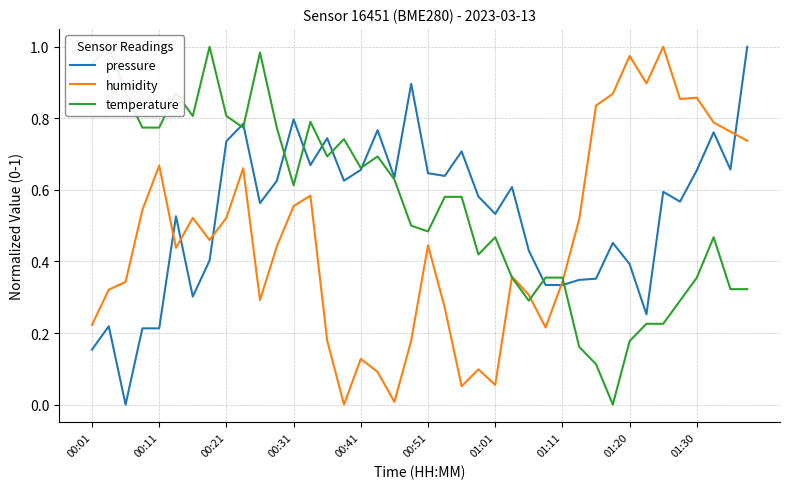

What is the difference between the maximum and minimum values in the temperature series?

1.0